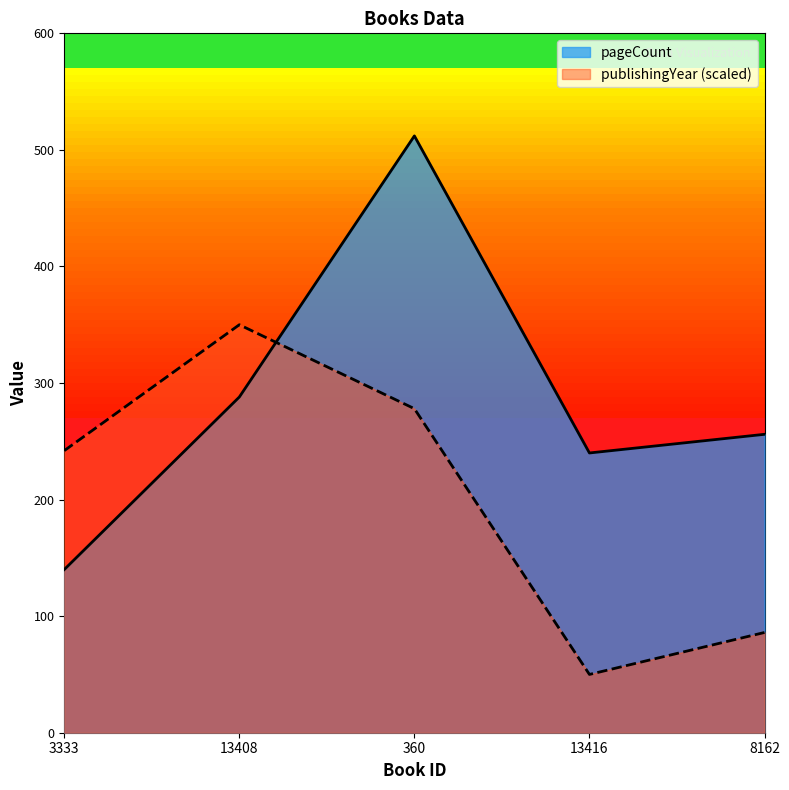

At how many categories does at least one series exceed 260?

2